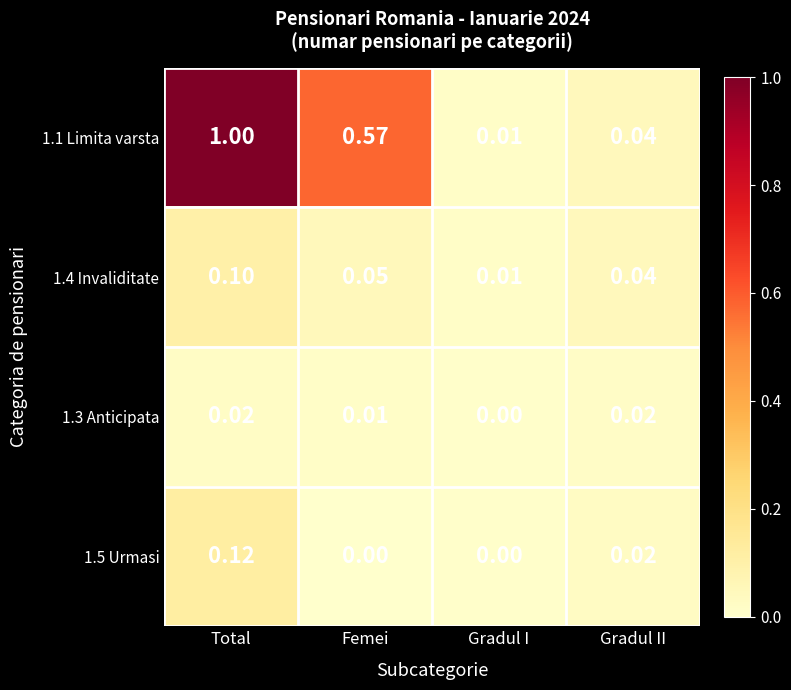

At which category does the chart reach its peak across all series?

Total